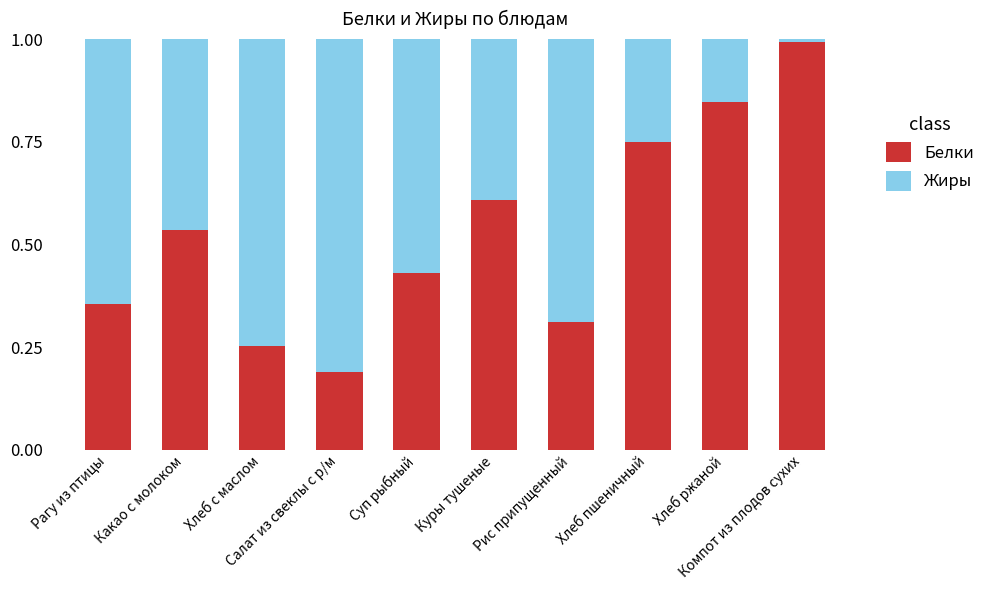

What is the highest value of the Белки series?

1.0